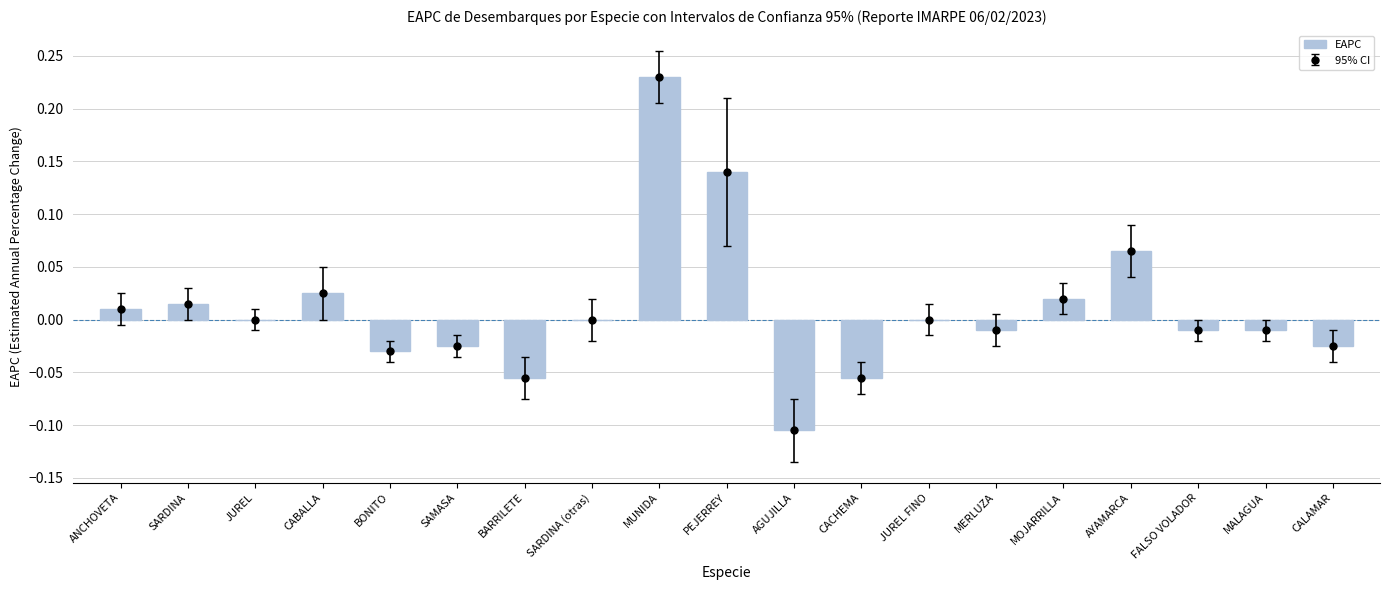

Reading left to right, what are all the values shown in this chart?

ANCHOVETA=0.0	SARDINA=0.0	JUREL=0.0	CABALLA=0.0	BONITO=-0.0	SAMASA=-0.0	BARRILETE=-0.1	SARDINA (otras)=0.0	MUNIDA=0.2	PEJERREY=0.1	AGUJILLA=-0.1	CACHEMA=-0.1	JUREL FINO=0.0	MERLUZA=-0.0	MOJARRILLA=0.0	AYAMARCA=0.1	FALSO VOLADOR=-0.0	MALAGUA=-0.0	CALAMAR=-0.0